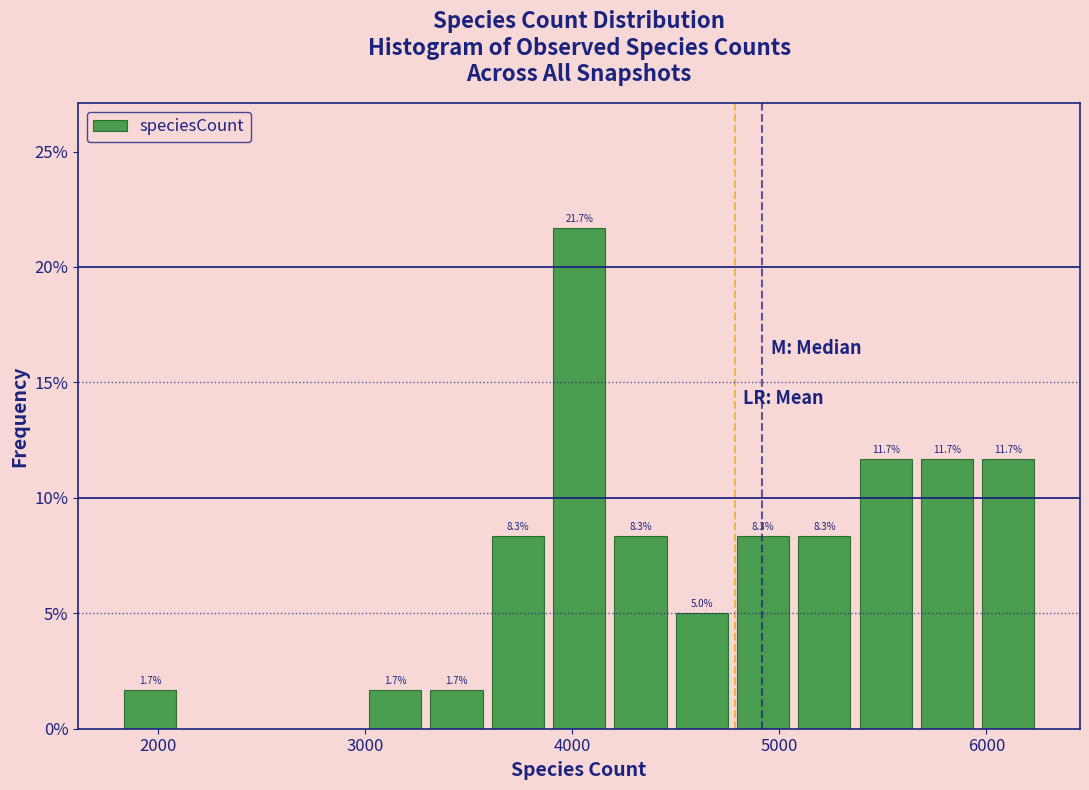

Around what value on the x-axis is the tallest bar? Give the approximate position of its centre, as read against the axis.

4000